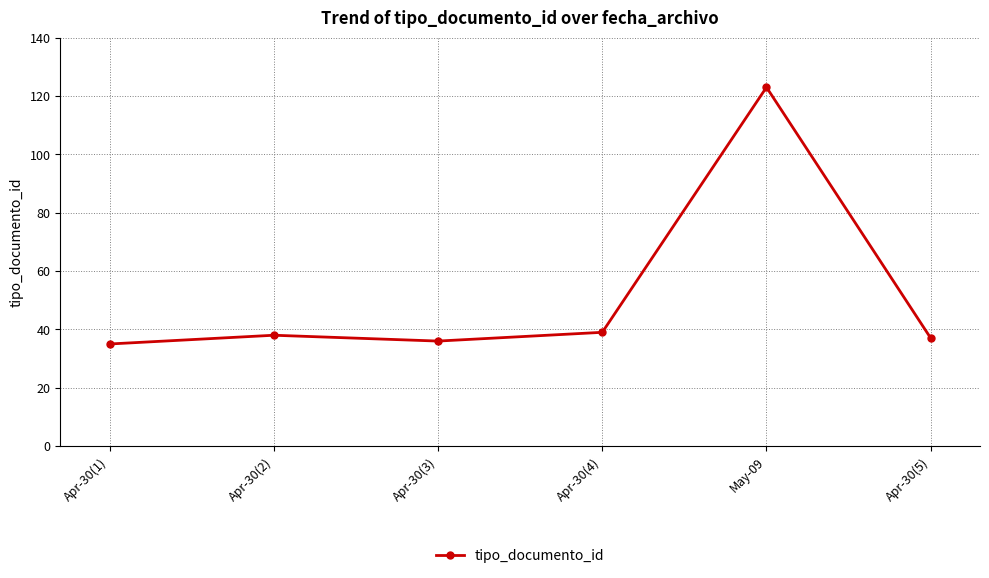

Which category has the highest value across all series?

May-09